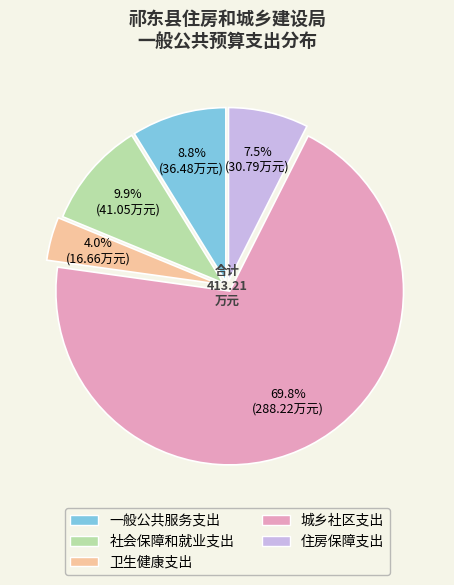

Count the number of slices in the pie.

5